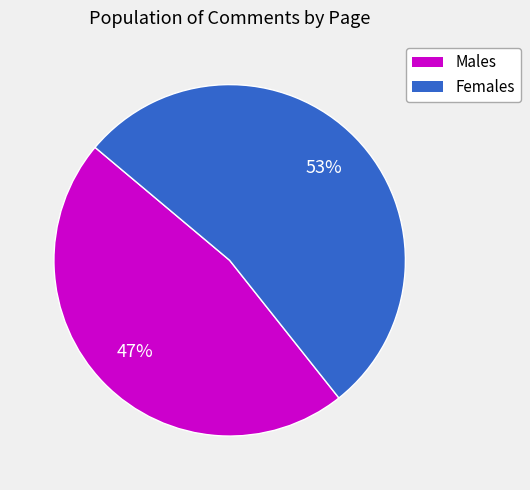

Rank the categories by value from highest to lowest.

Females, Males